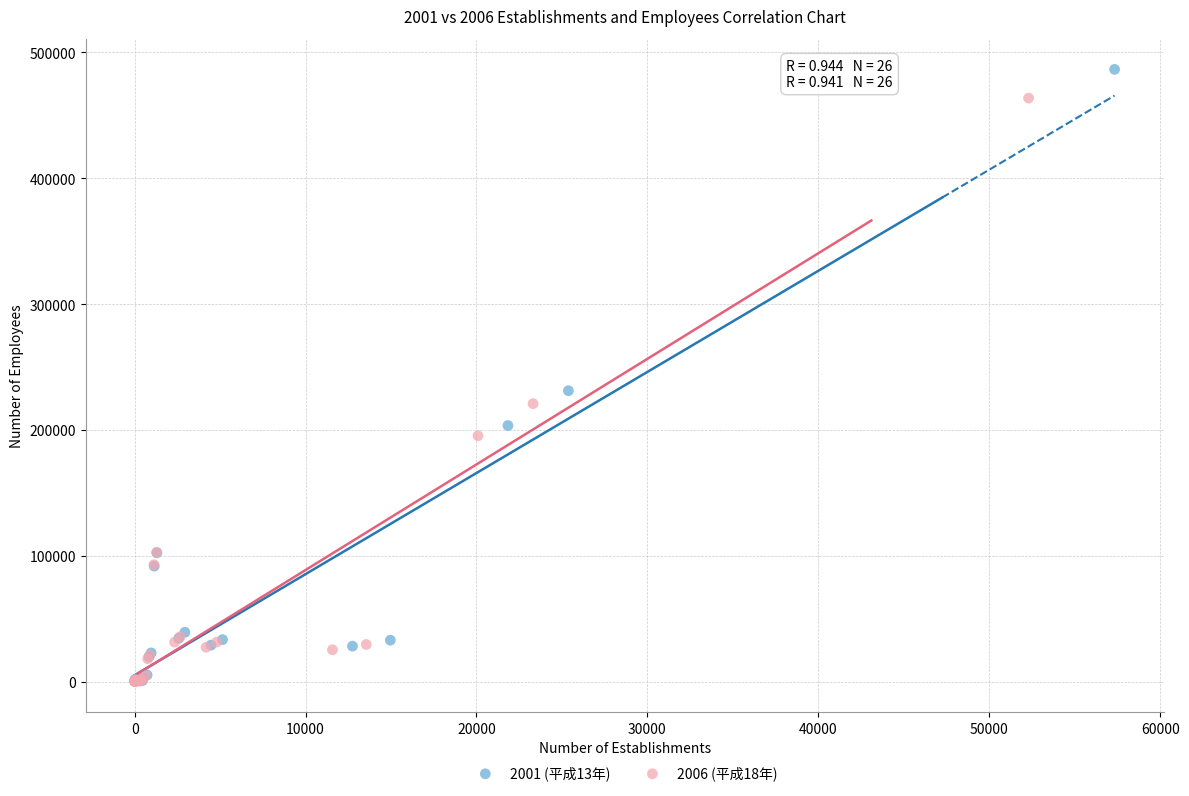

Which series contains the highest Y value?

2001 (平成13年)